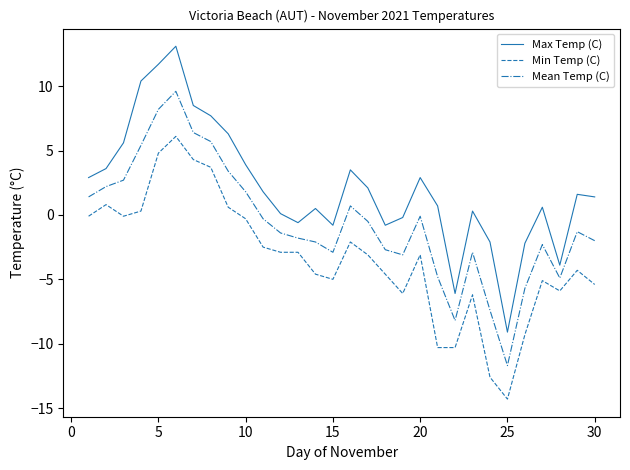

Rank the series by their average value, from highest to lowest.

Max Temp (C), Mean Temp (C), Min Temp (C)